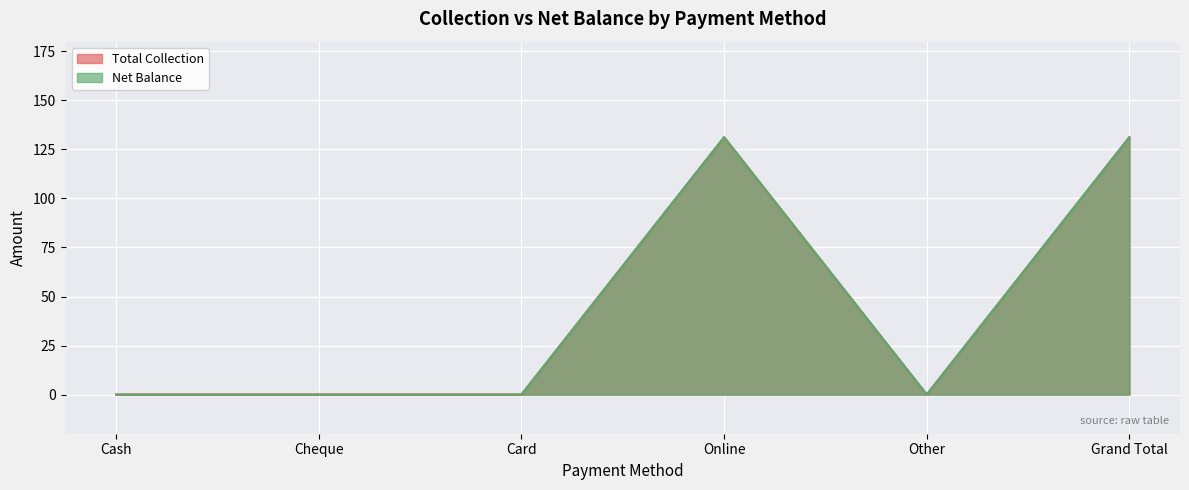

Reading left to right, transcribe all the data shown in this chart.

Total Collection: Cash=0.0	Cheque=0.0	Card=0.0	Online=131.2	Other=0.0	Grand Total=131.2
Net Balance: Cash=0.0	Cheque=0.0	Card=0.0	Online=131.2	Other=0.0	Grand Total=131.2